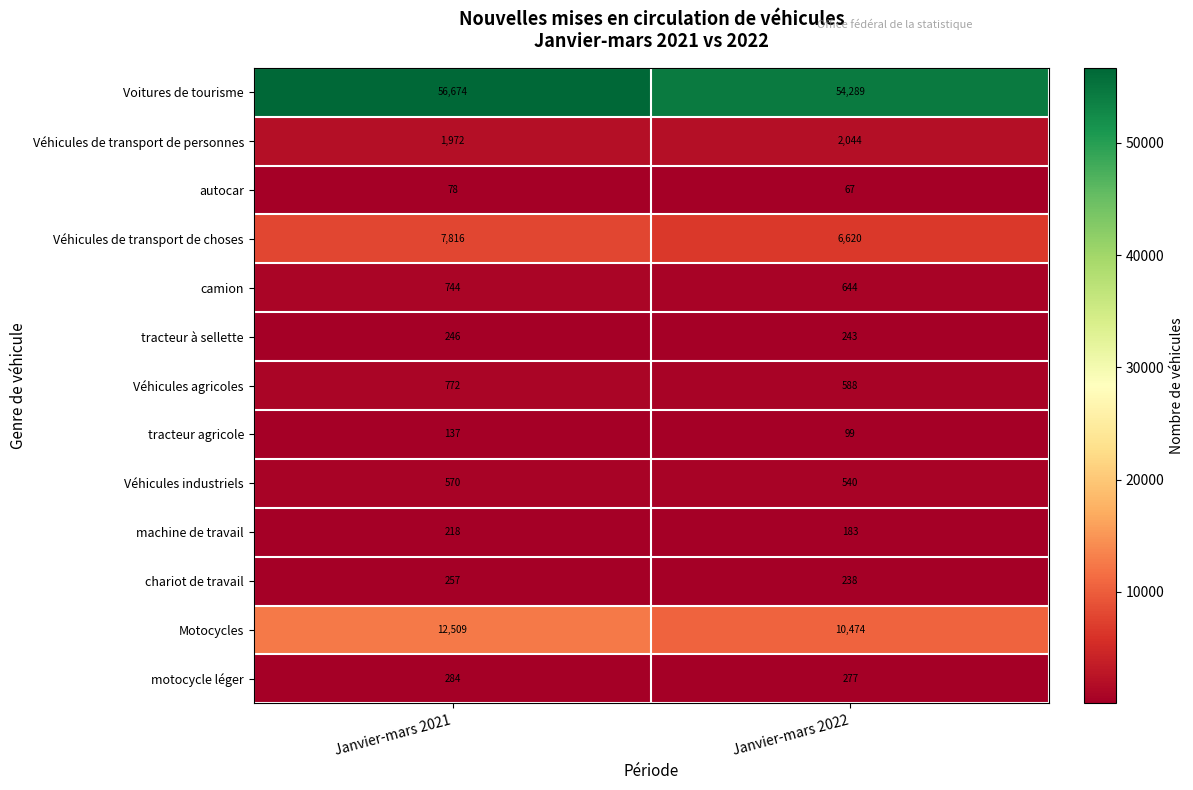

Which category has the lowest value across all series?

Janvier-mars 2022